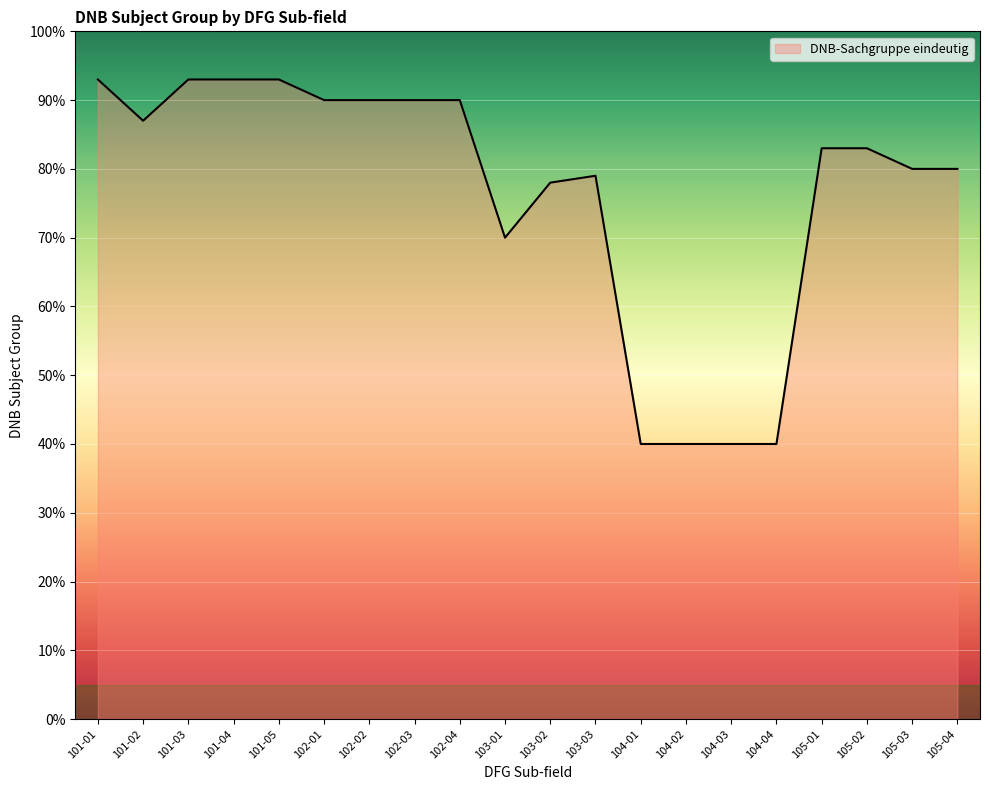

Reading right to left, list all the values displayed in this chart.

80	80	83	83	40	40	40	40	79	78	70	90	90	90	90	93	93	93	87	93